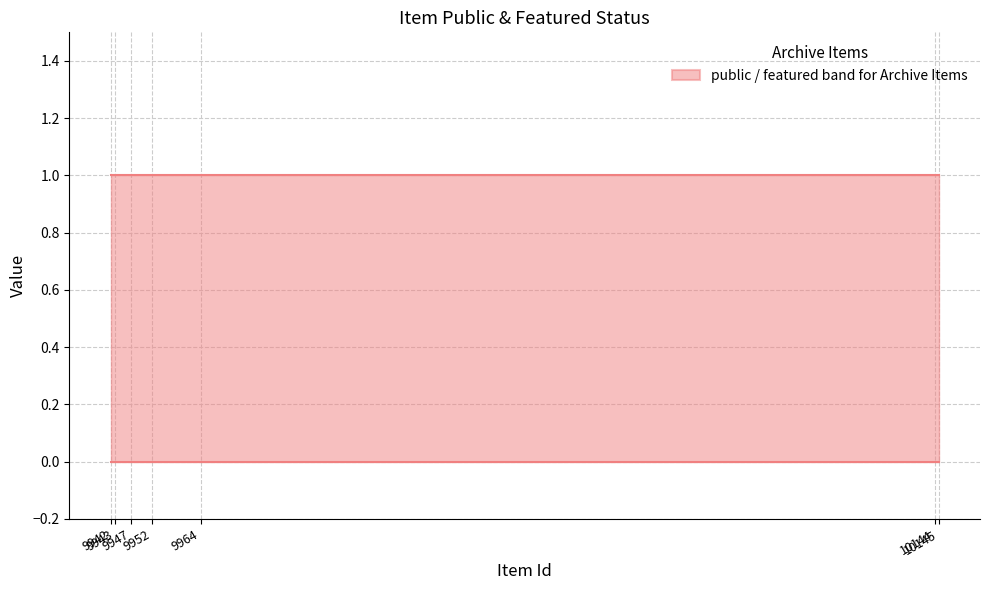

True or false: featured and public intersect in this chart.

False